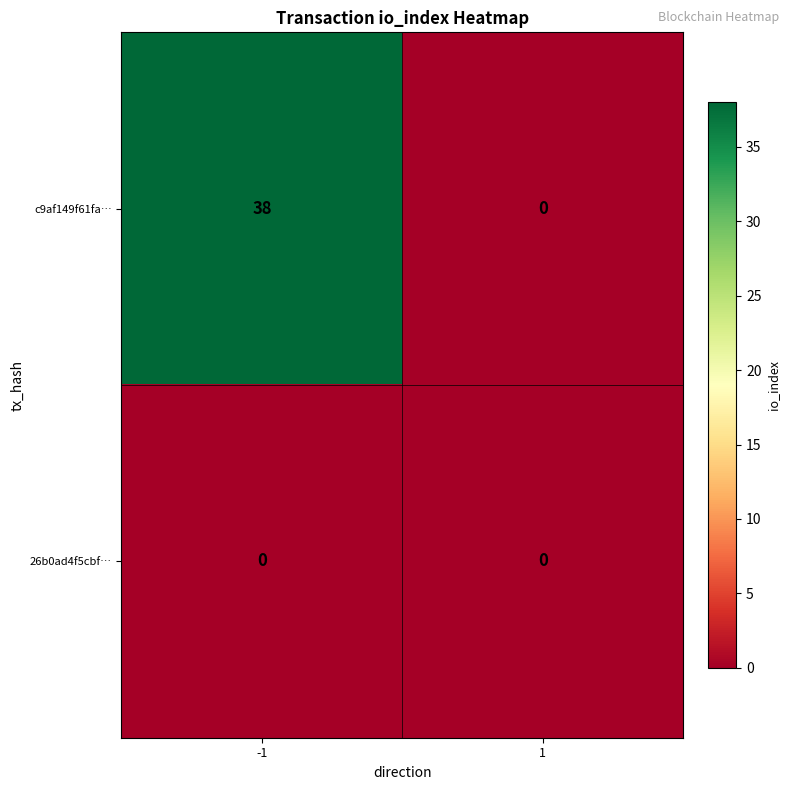

Rank the series by their average value, from lowest to highest.

26b0ad4f5cbf…, c9af149f61fa…